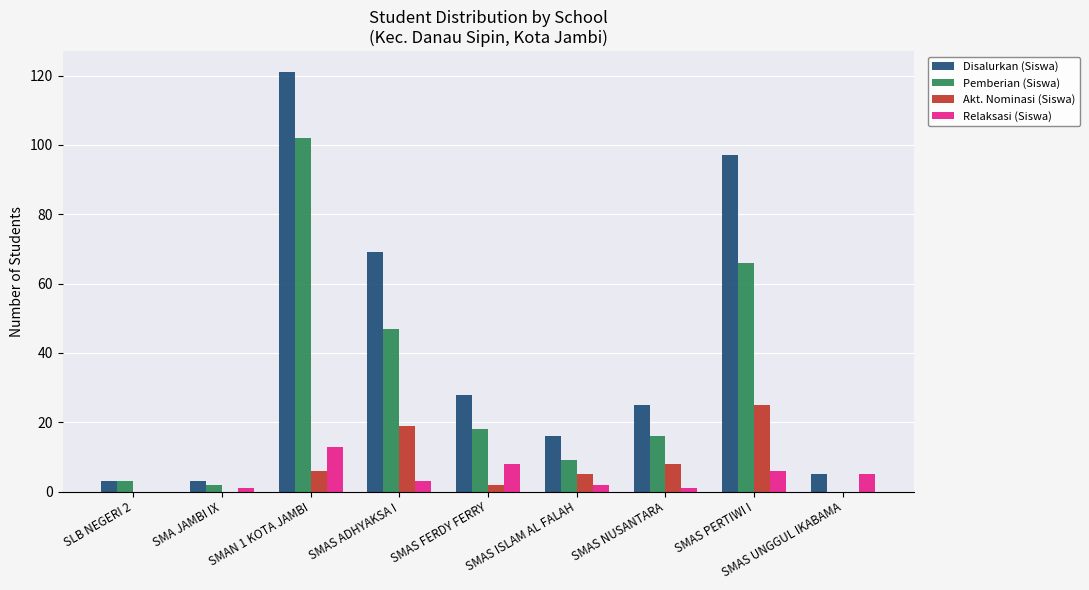

What is the sum of all Akt. Nominasi (Siswa) values?

65